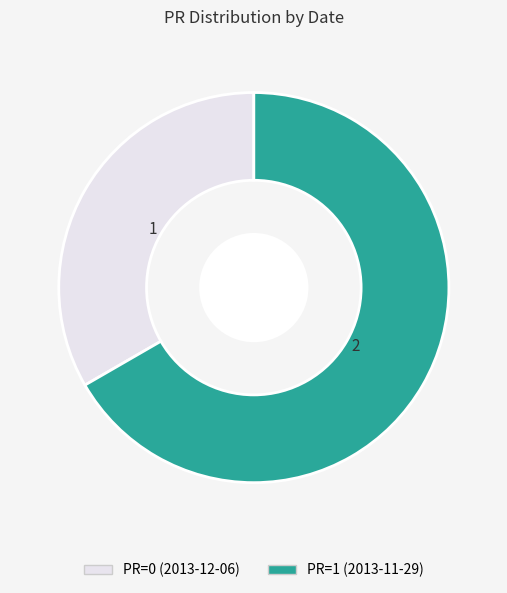

Is there any slice that represents more than half of the pie?

Yes